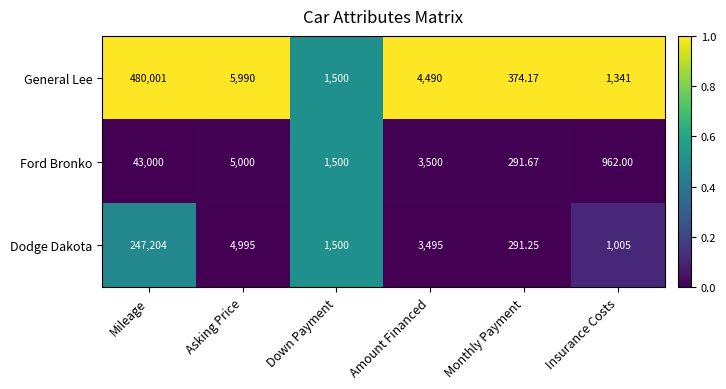

What is the maximum value shown in the chart?

480001.0